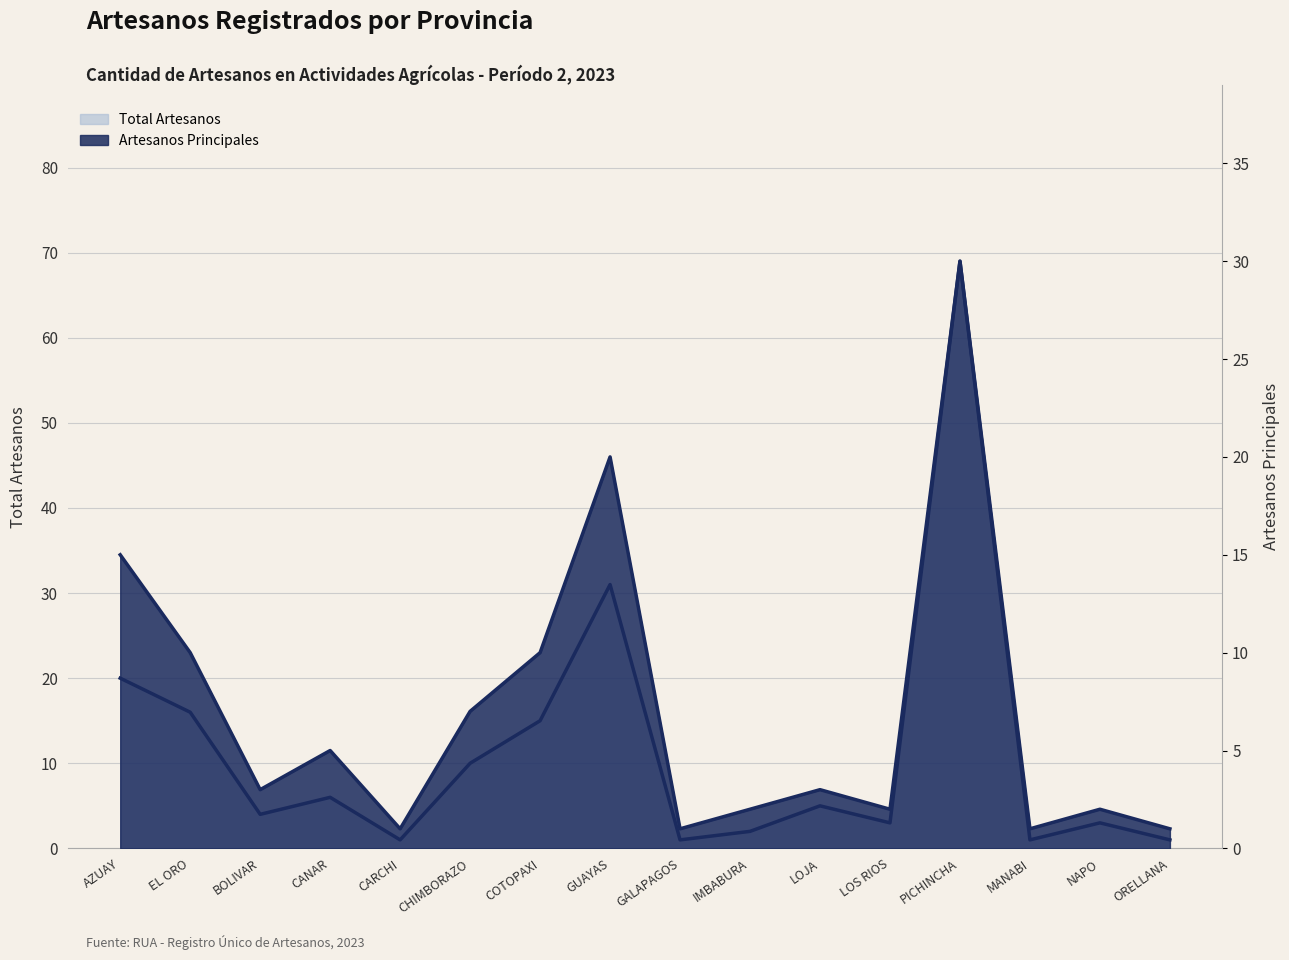

True or false: Total Artesanos and Artesanos Principales intersect in this chart.

False